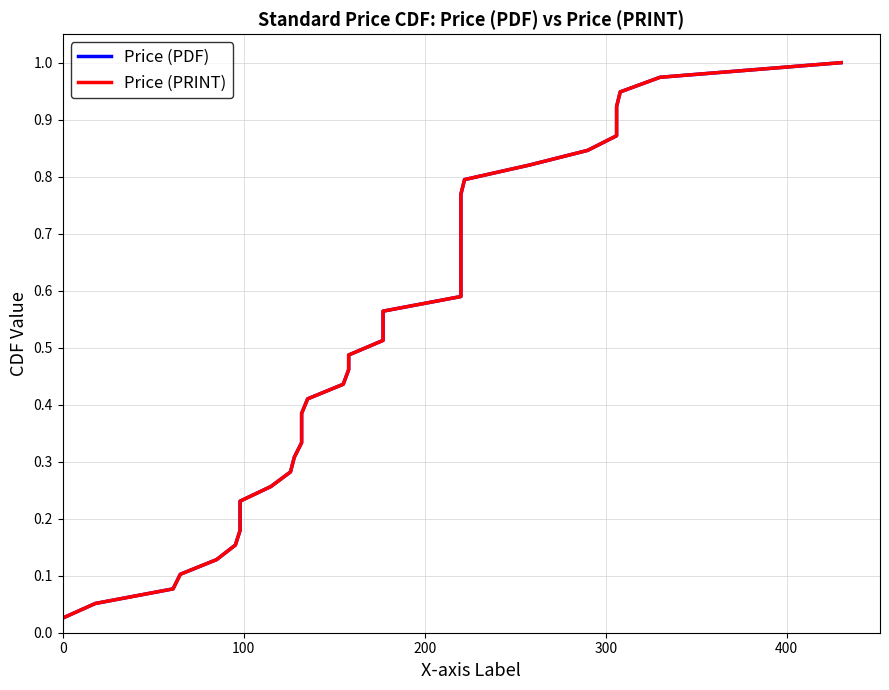

At how many categories does at least one series exceed 0?

39